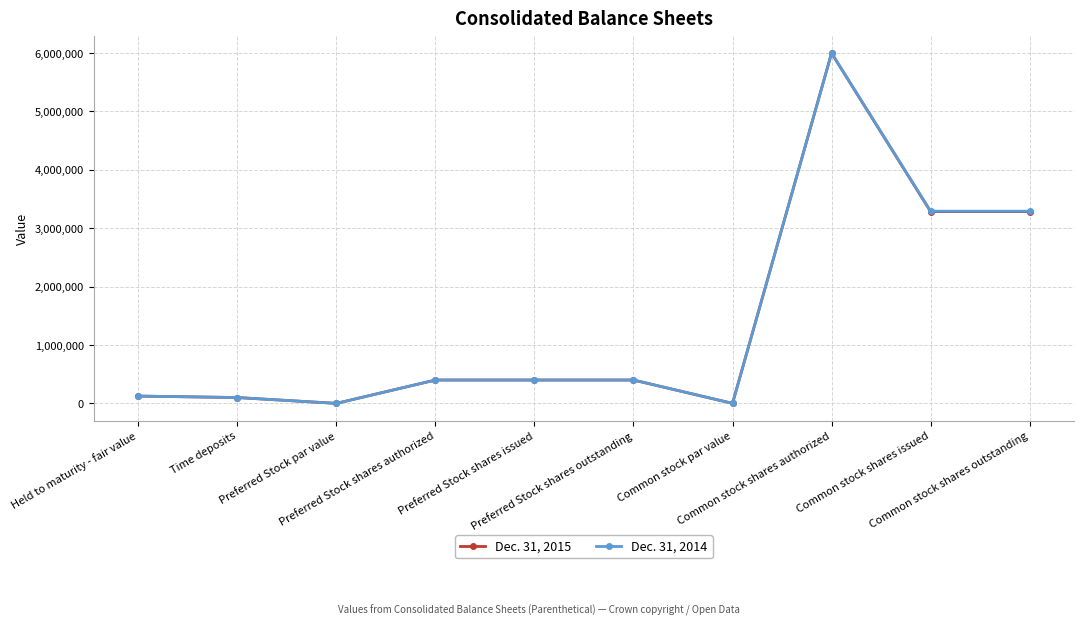

What is the highest value of the Dec. 31, 2015 series?

6000000